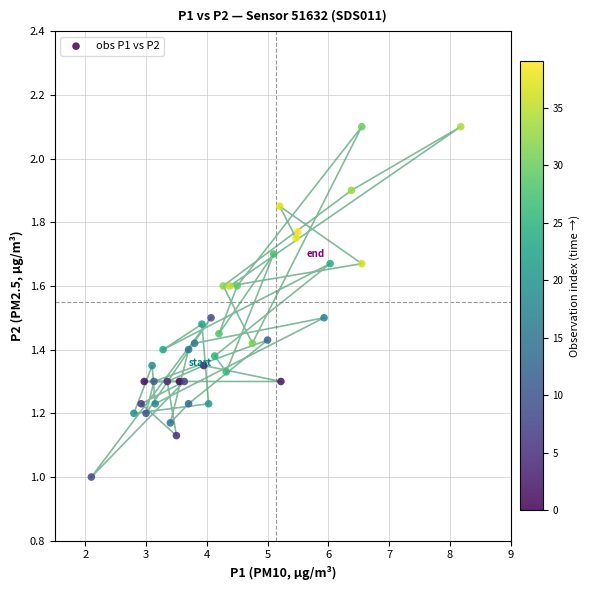

What is the range of X values (max minus min)?

6.1